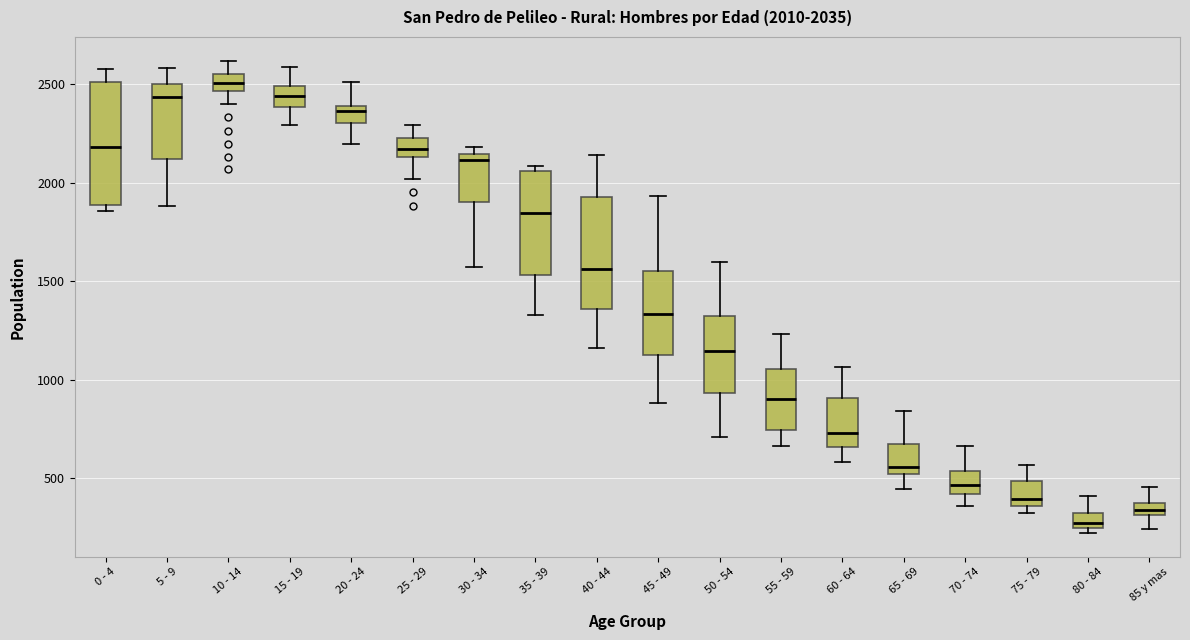

Which box's median line is the highest?

10 - 14